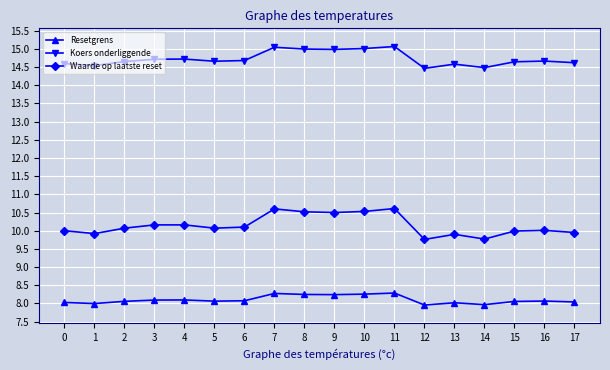

What are all the series names shown in the legend?

Resetgrens, Koers onderliggende, Waarde op laatste reset